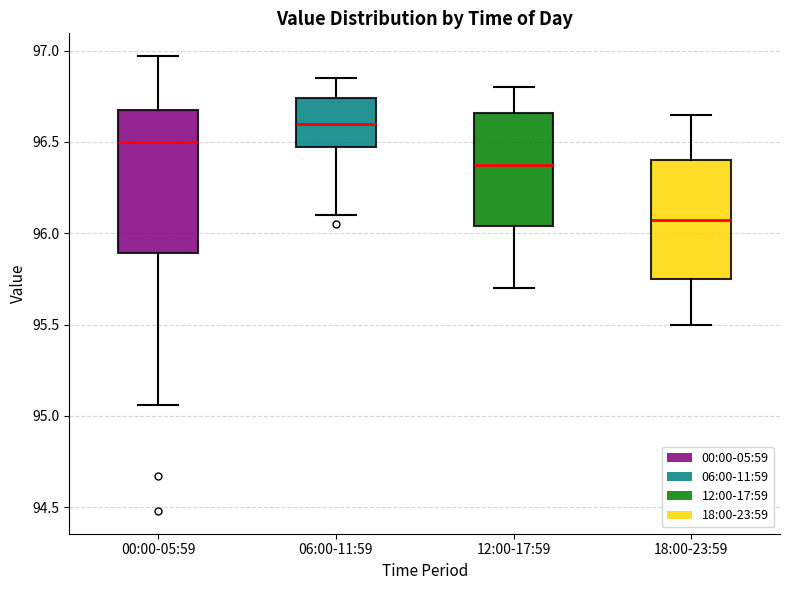

Reading left to right, transcribe this box plot: for each box, give where its median line is, the range the box spans, and where its two whiskers end, as read against the y-axis. The values are not printed on the chart, so give them approximately, as read against the axis.

00:00-05:59: median 96.50, box 95.90 to 96.65, whiskers 95.05 to 96.95
06:00-11:59: median 96.60, box 96.45 to 96.75, whiskers 96.10 to 96.85
12:00-17:59: median 96.40, box 96.05 to 96.65, whiskers 95.70 to 96.80
18:00-23:59: median 96.10, box 95.75 to 96.40, whiskers 95.50 to 96.65